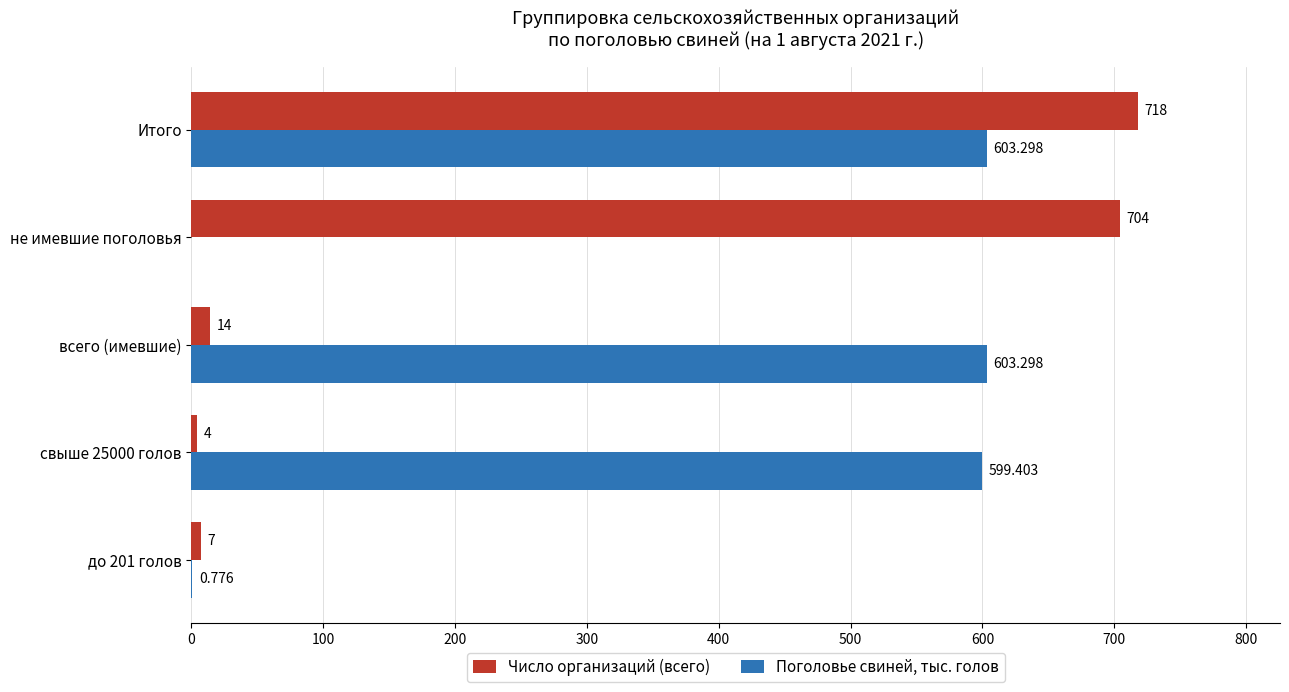

At which category does the chart reach its peak across all series?

Итого